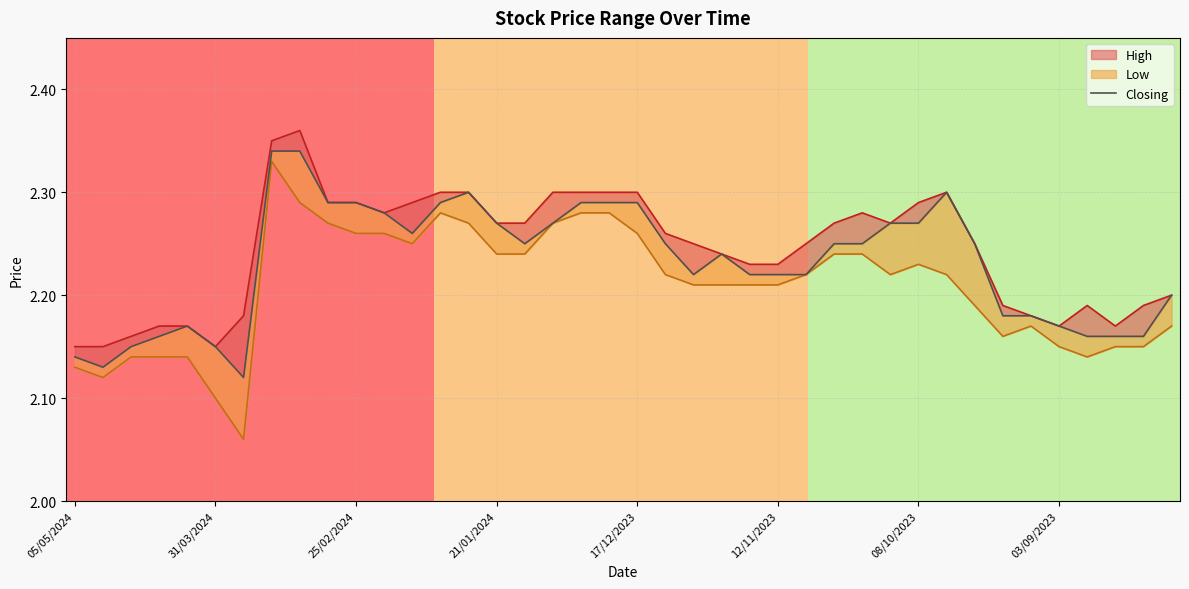

Read the value at 23.

2.2